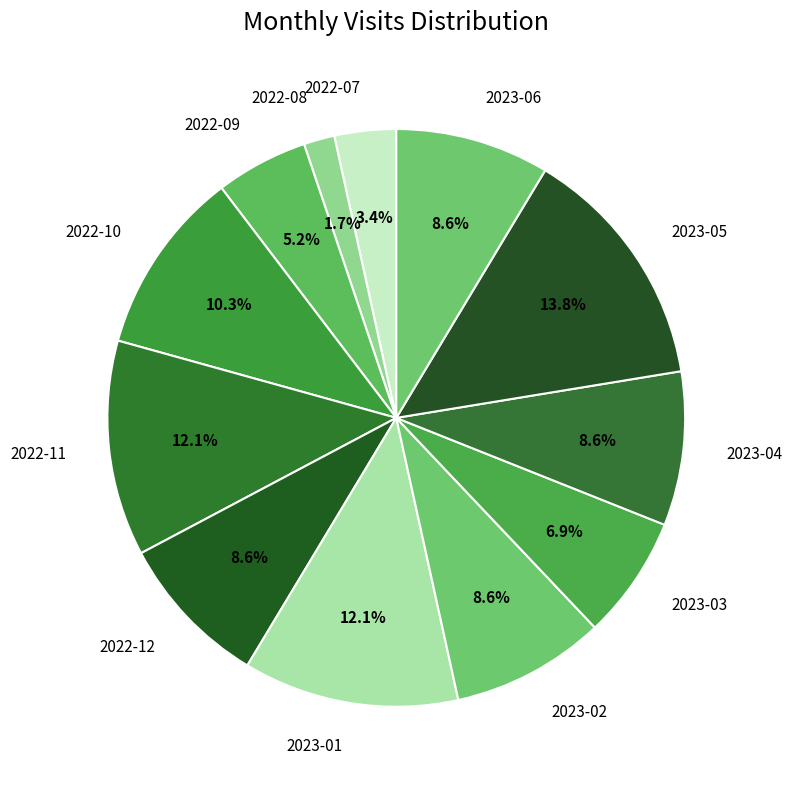

Which category has the biggest portion of the pie?

2023-05